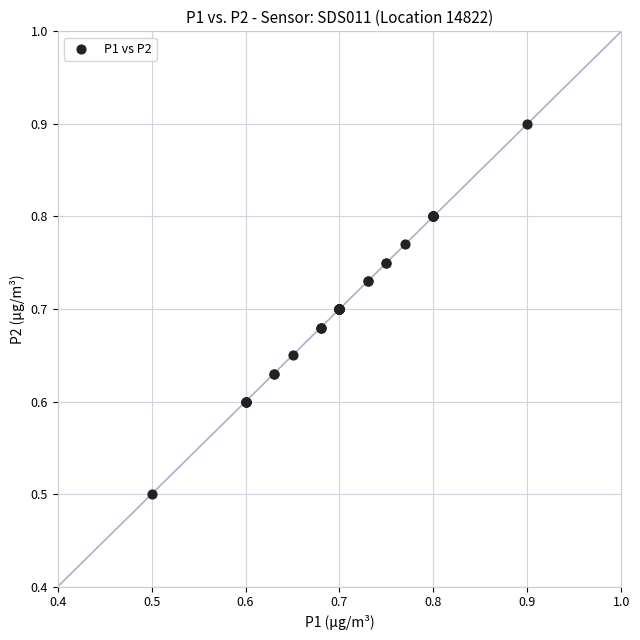

What Y value in the scatter plot is closest to 0?

0.5